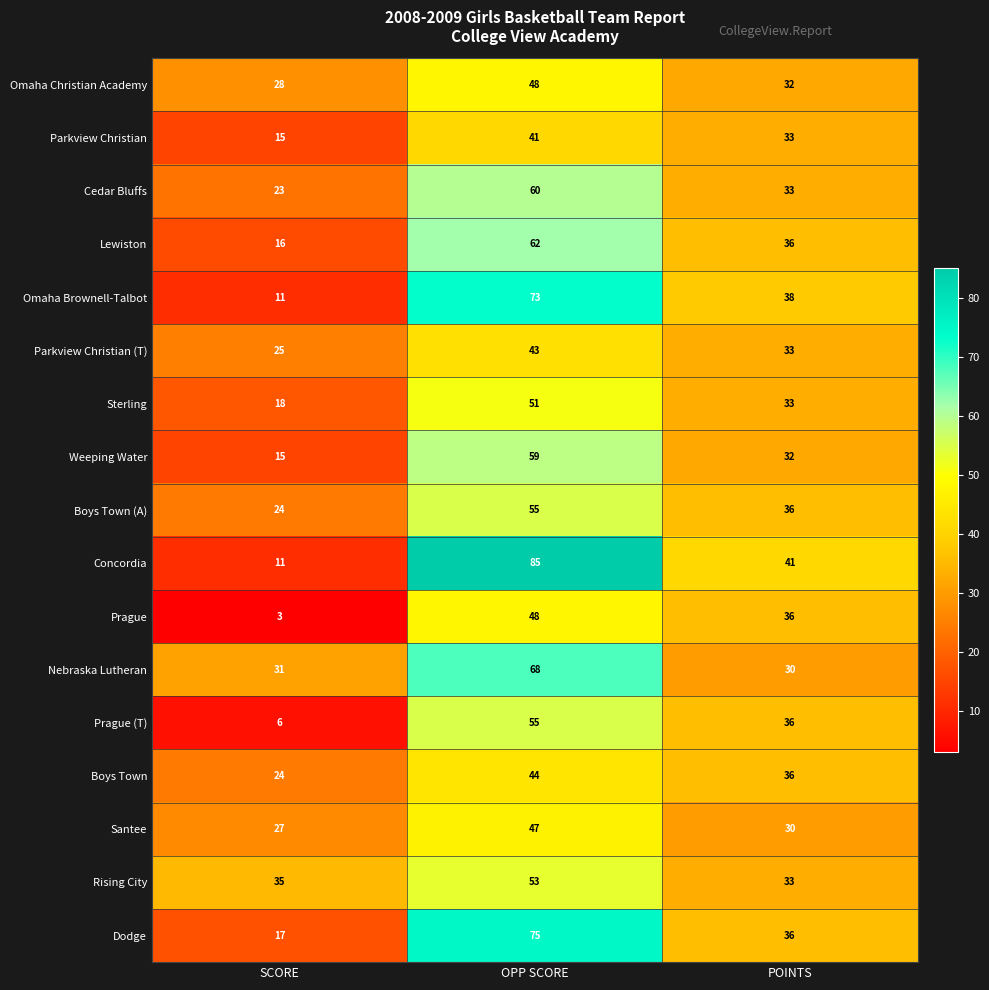

Count the number of data series in this chart.

17